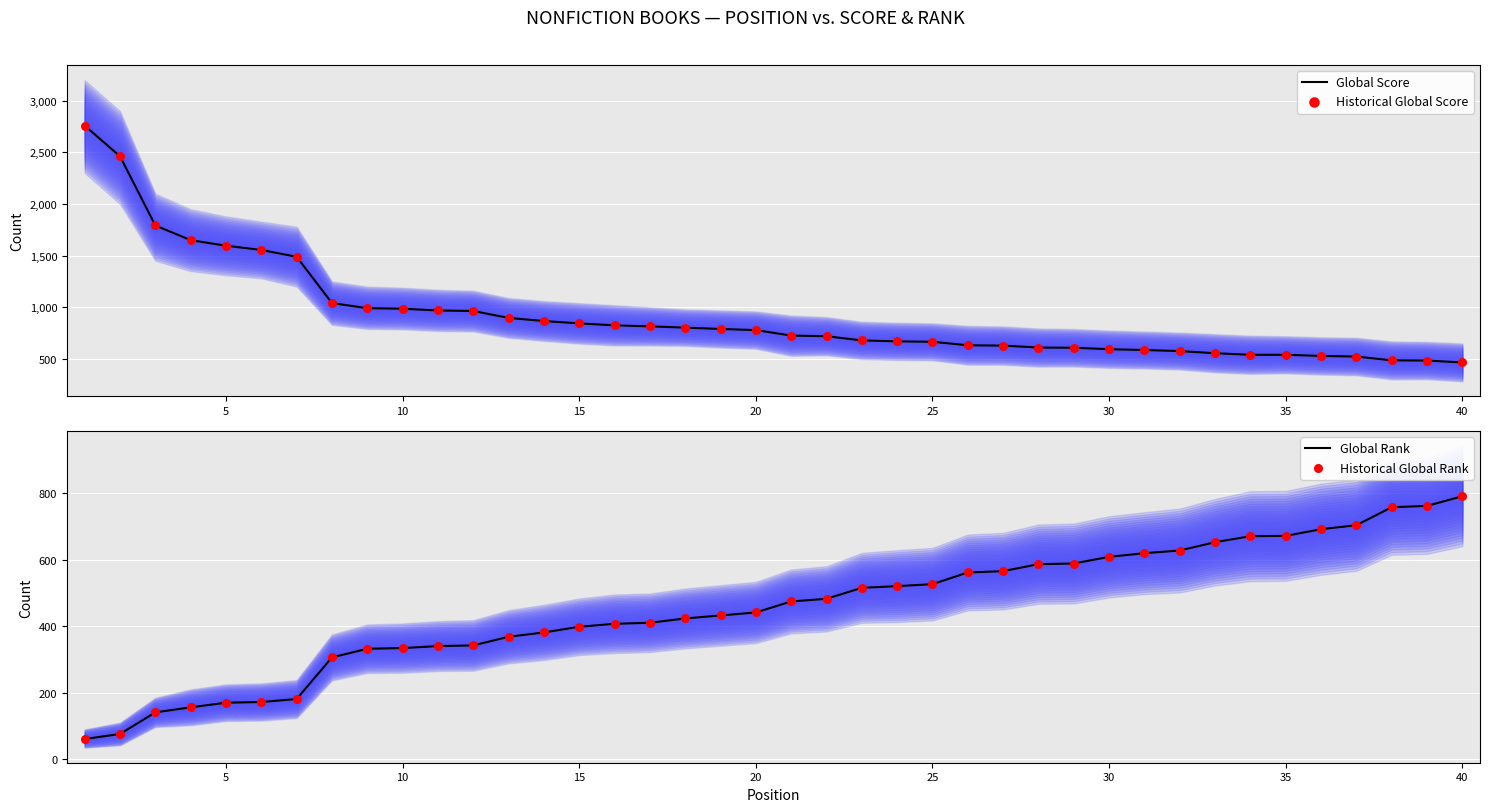

Which series has the widest spread of Y values?

Global Score